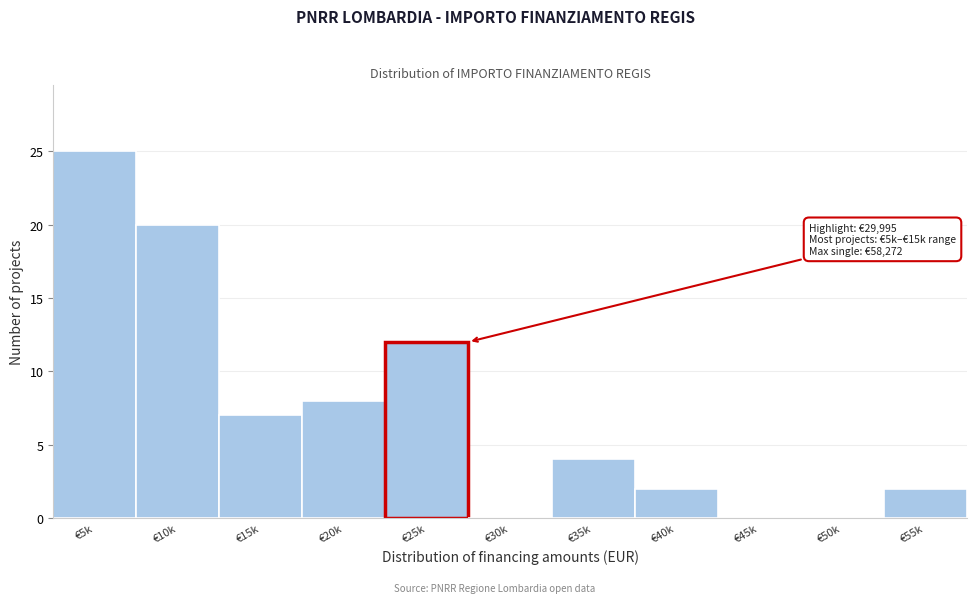

Reading left to right, what are all the values shown in this chart?

€5k=25	€10k=20	€15k=7	€20k=8	€25k=12	€30k=0	€35k=4	€40k=2	€45k=0	€50k=0	€55k=2